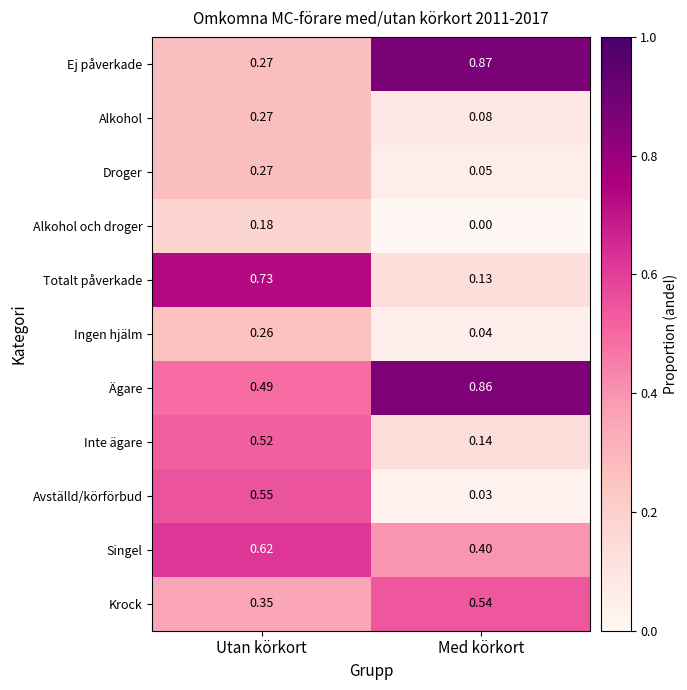

At which category is the sum across all series the highest?

Utan körkort